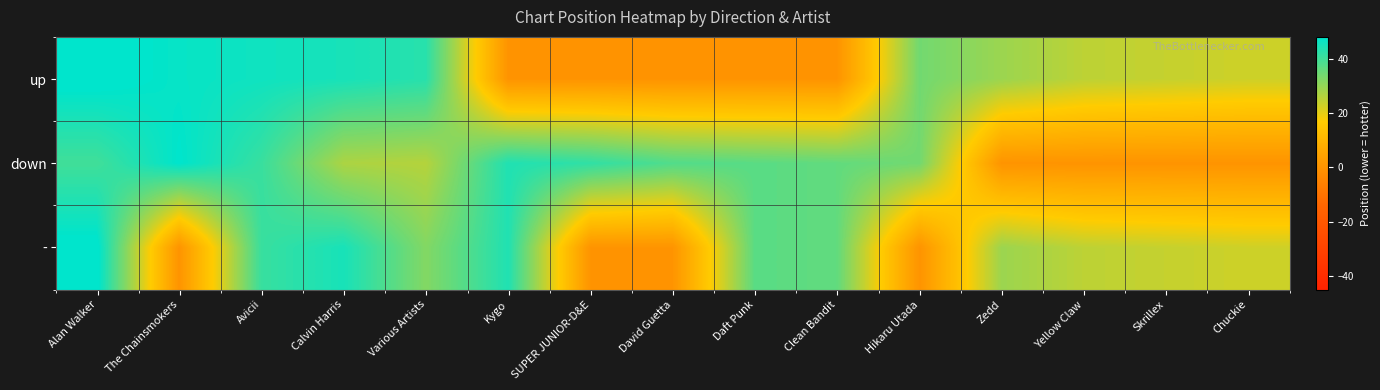

Reading left to right, extract all data points from this chart.

up: Alan Walker=49	The Chainsmokers=47	Avicii=46	Calvin Harris=45	Various Artists=43	Kygo=0	SUPER JUNIOR-D&E=0	David Guetta=0	Daft Punk=0	Clean Bandit=0	Hikaru Utada=34	Zedd=29	Yellow Claw=25	Skrillex=24	Chuckie=23
down: Alan Walker=40	The Chainsmokers=48	Avicii=41	Calvin Harris=27	Various Artists=26	Kygo=44	SUPER JUNIOR-D&E=42	David Guetta=38	Daft Punk=37	Clean Bandit=36	Hikaru Utada=34	Zedd=0	Yellow Claw=0	Skrillex=0	Chuckie=0
-: Alan Walker=49	The Chainsmokers=0	Avicii=41	Calvin Harris=45	Various Artists=32	Kygo=44	SUPER JUNIOR-D&E=0	David Guetta=0	Daft Punk=37	Clean Bandit=36	Hikaru Utada=0	Zedd=29	Yellow Claw=25	Skrillex=24	Chuckie=23